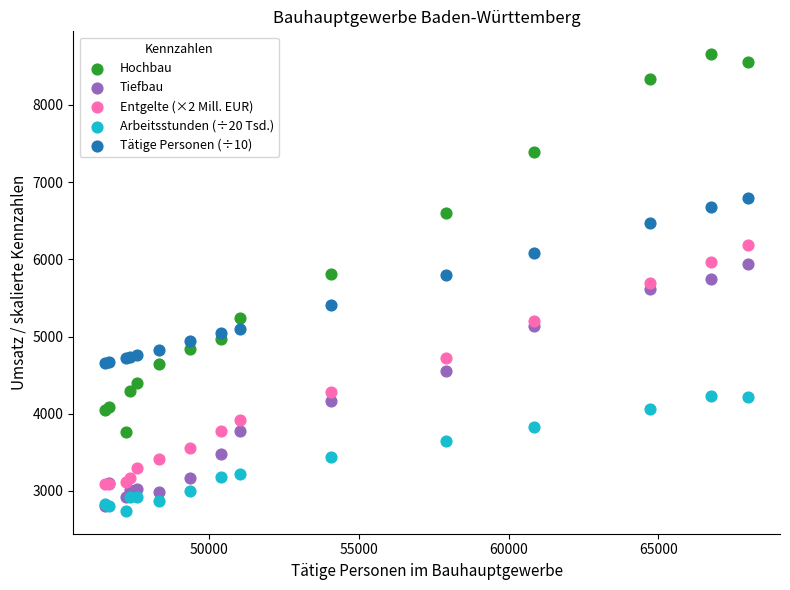

What are all the series names shown in the legend?

Hochbau, Tiefbau, Entgelte (×2 Mill. EUR), Arbeitsstunden (÷20 Tsd.), Tätige Personen (÷10)